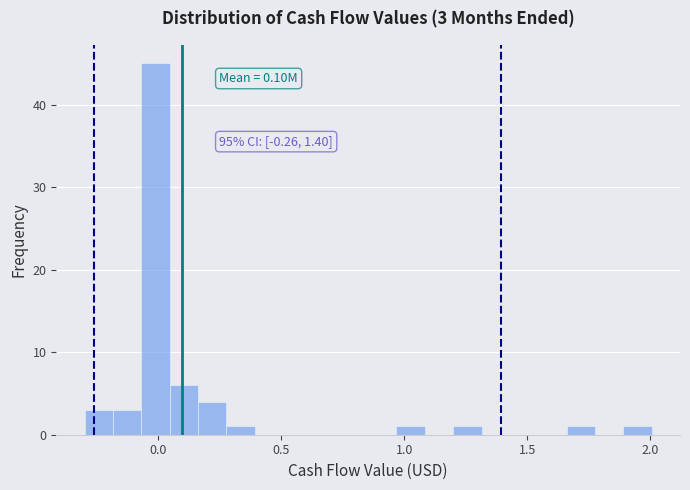

Read against the x-axis, roughly where is the centre of the tallest bar?

0.00